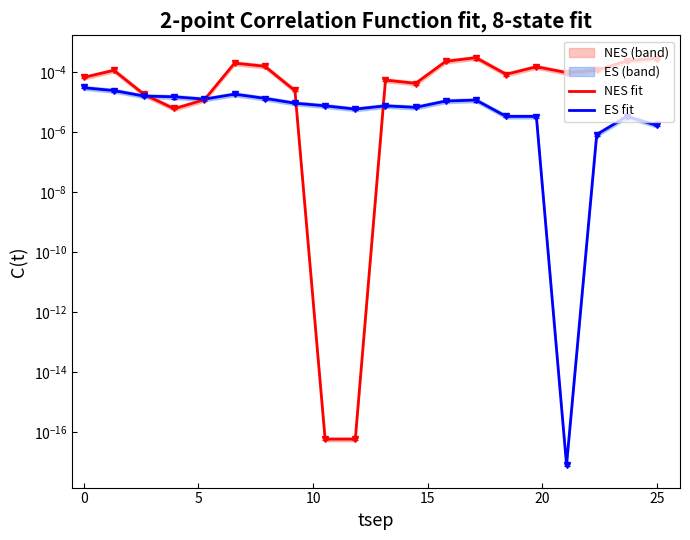

Count the number of categories in the chart.

20